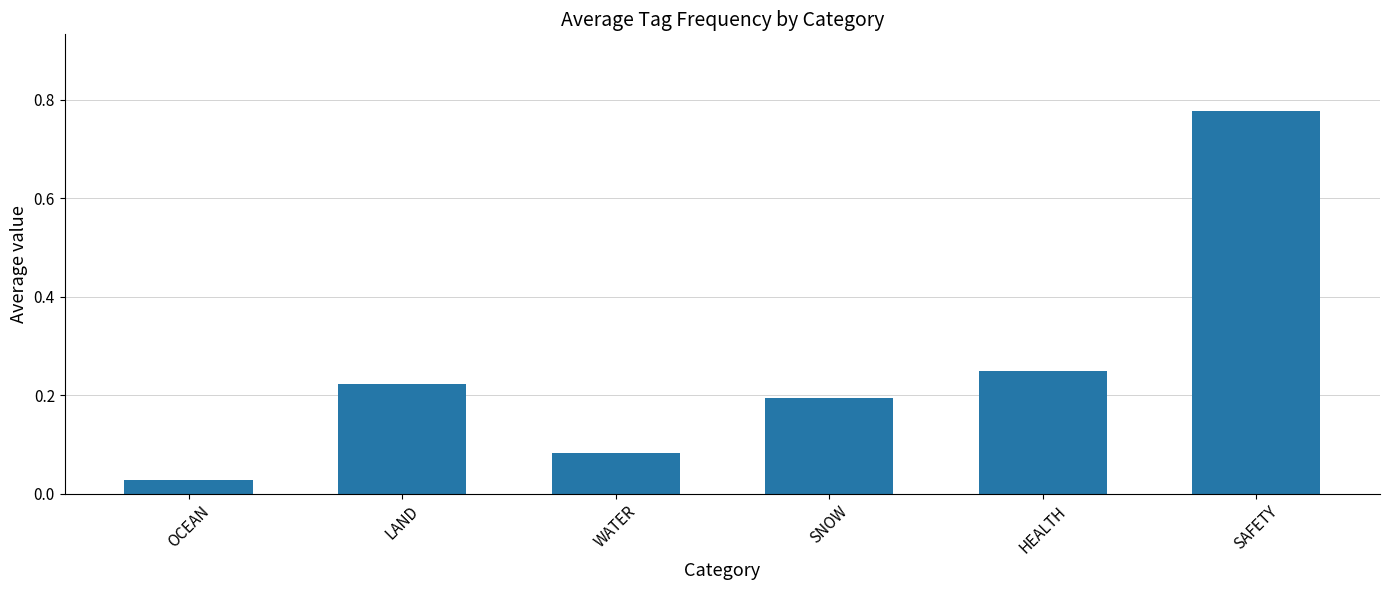

True or false: the data shows 0.1 at LAND.

False